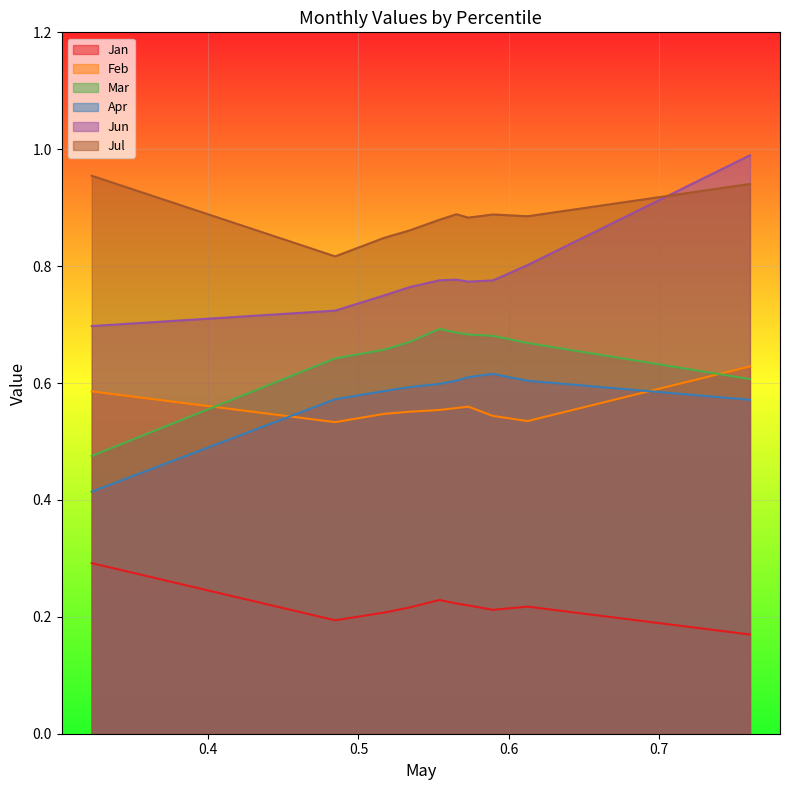

In Jul, how many points are lower than both neighbors (excluding endpoints)?

3